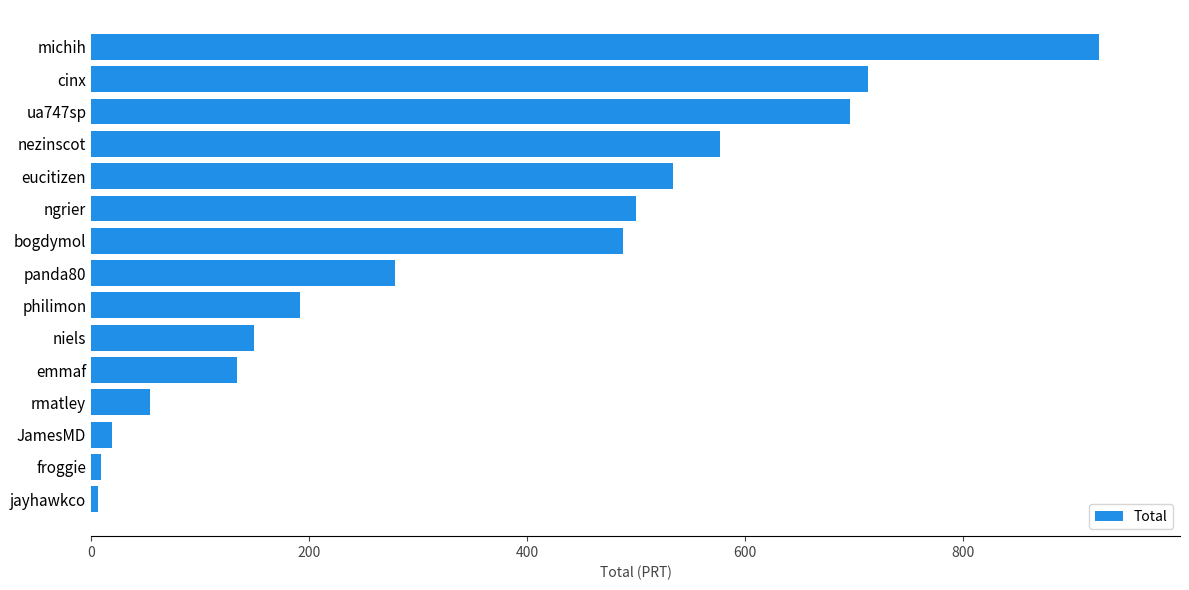

True or false: the data shows 576.9 at nezinscot.

True